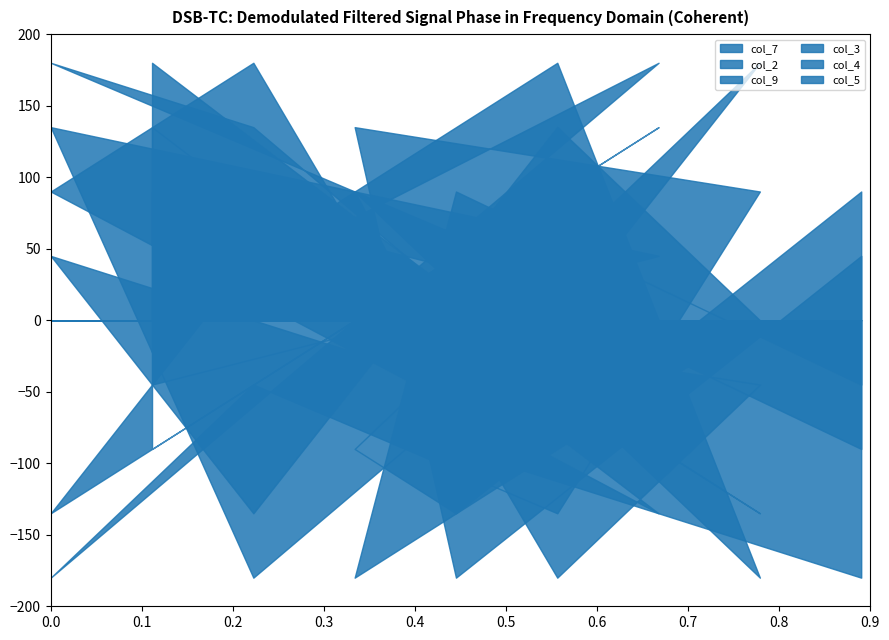

What is the total value across all series at 1?

33